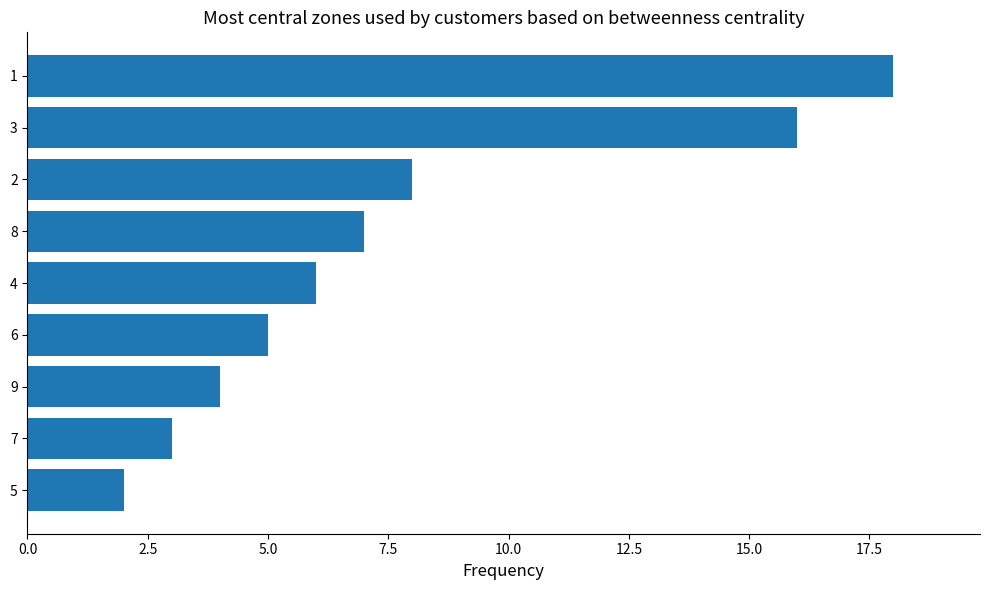

The value at 1 is 18. True or false?

True